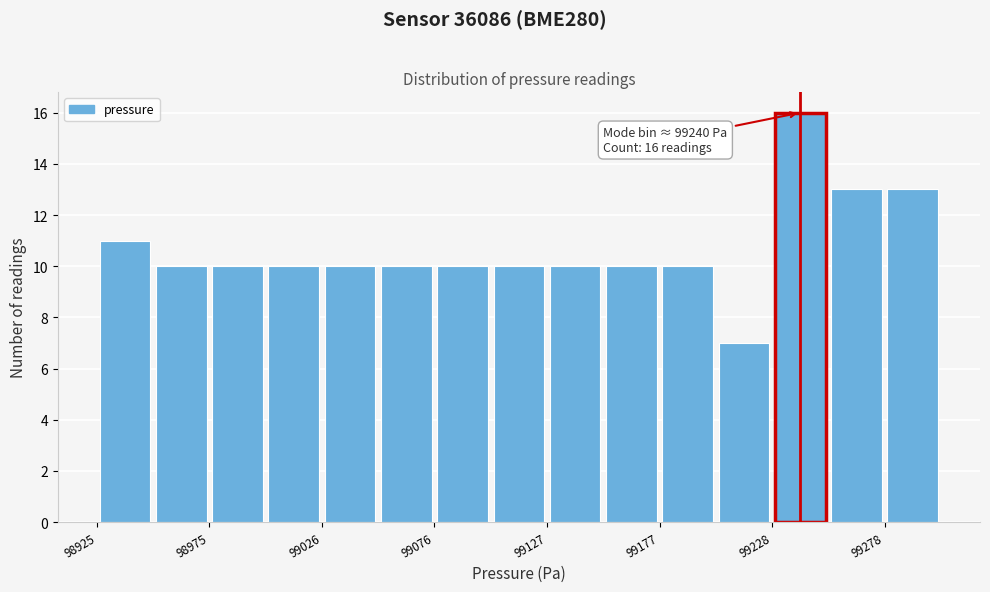

Around what value on the x-axis is the tallest bar? Give the approximate position of its centre, as read against the axis.

99240